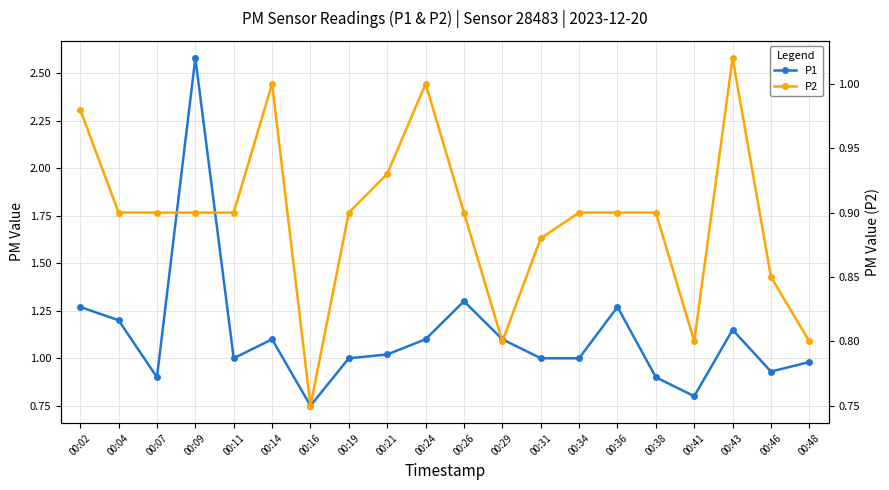

Which category has the highest value across all series?

00:09